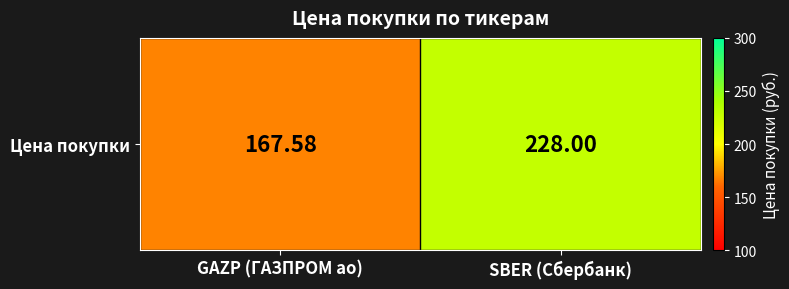

Reading right to left, what are all the values shown in this chart?

SBER (Сбербанк)=228.0	GAZP (ГАЗПРОМ ао)=167.6